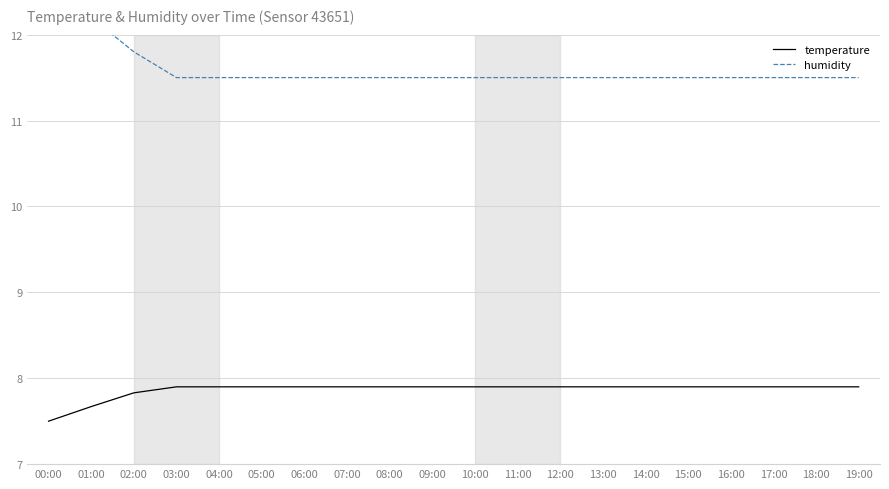

List the labels in order of humidity value, largest first.

00:00, 01:00, 02:00, 03:00, 04:00, 05:00, 06:00, 07:00, 08:00, 09:00, 10:00, 11:00, 12:00, 13:00, 14:00, 15:00, 16:00, 17:00, 18:00, 19:00